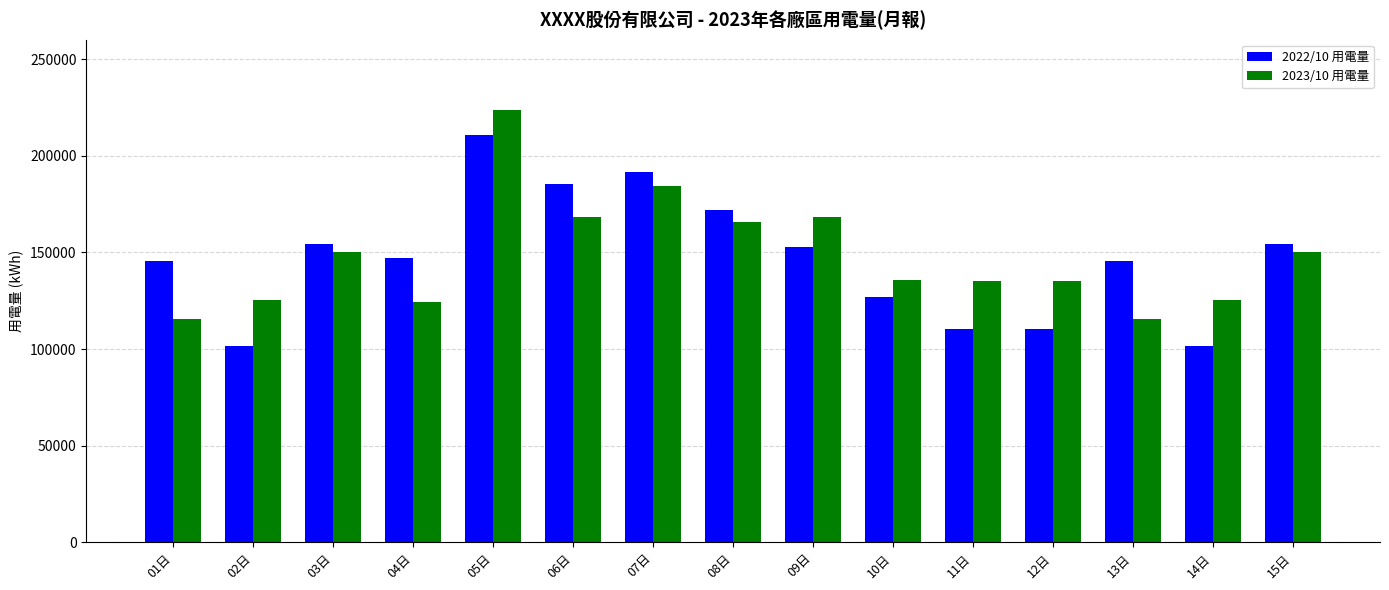

Rank the series by their maximum value, from highest to lowest.

2023/10 用電量, 2022/10 用電量